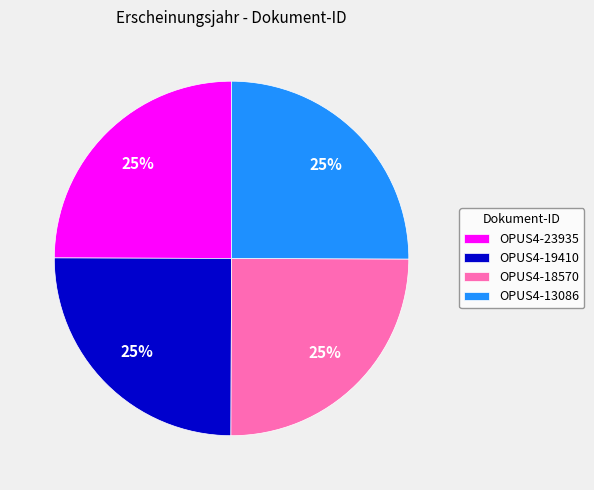

The OPUS4-18570 slice represents 17% of the pie. True or false?

False